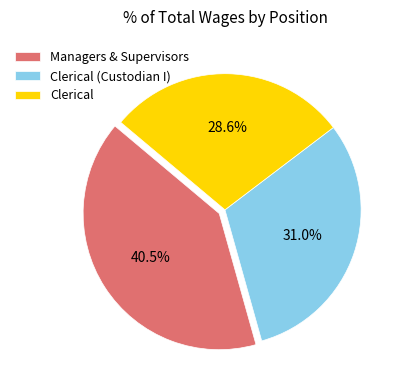

Is Managers & Supervisors the majority of the pie?

No